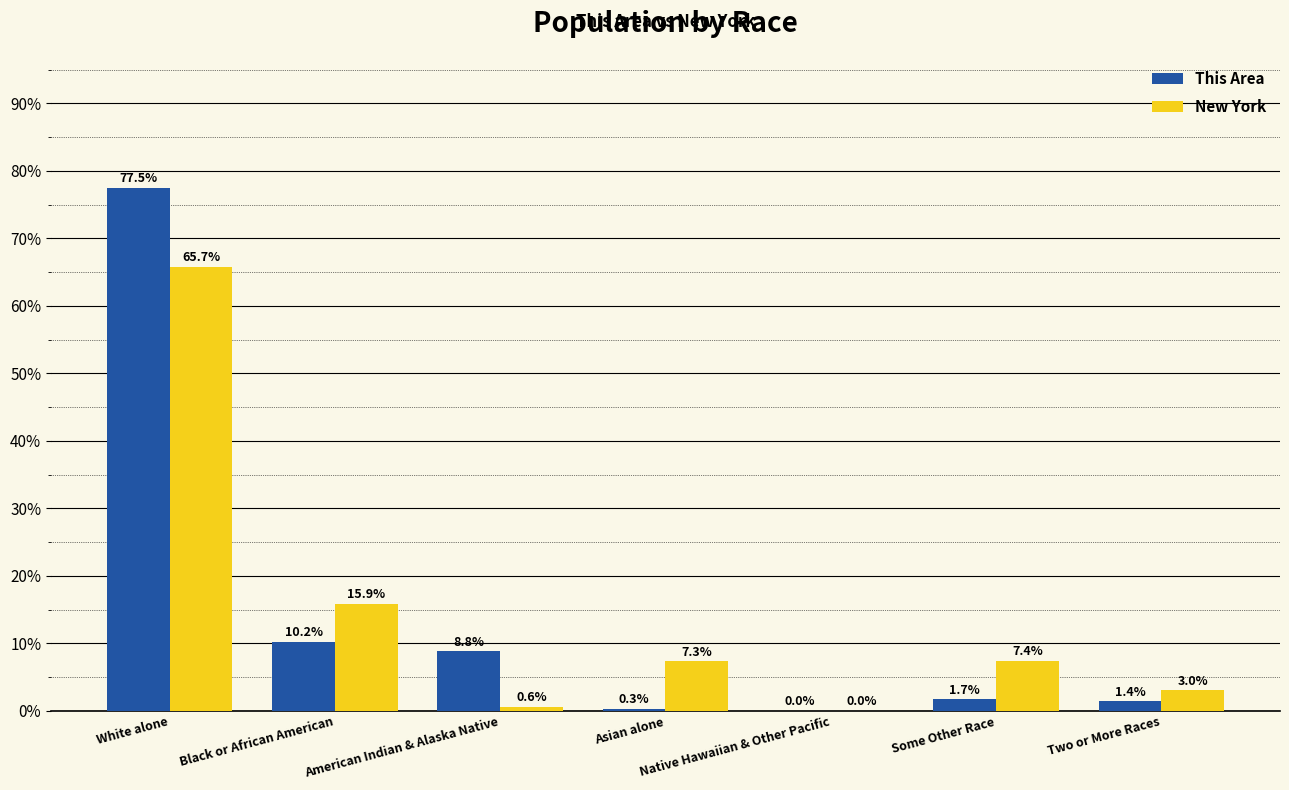

Where is New York nearest to the value 32?

Black or African American